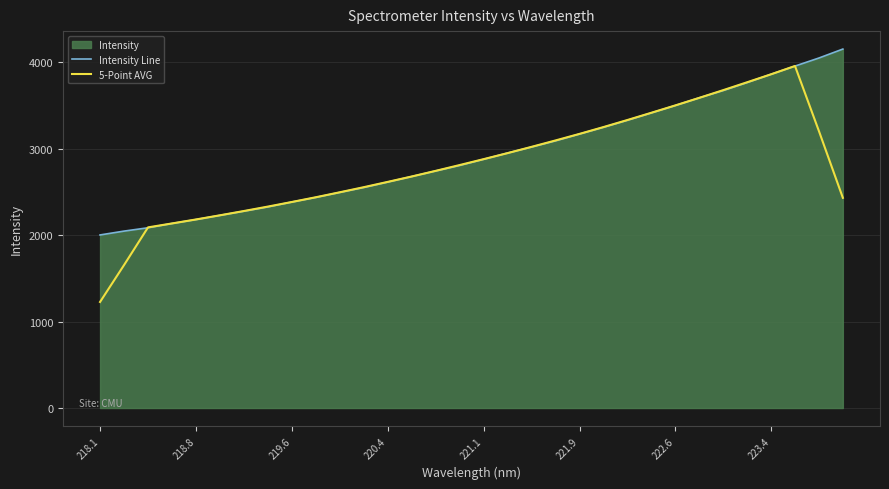

Which series has the largest range (max minus min)?

5-Point AVG